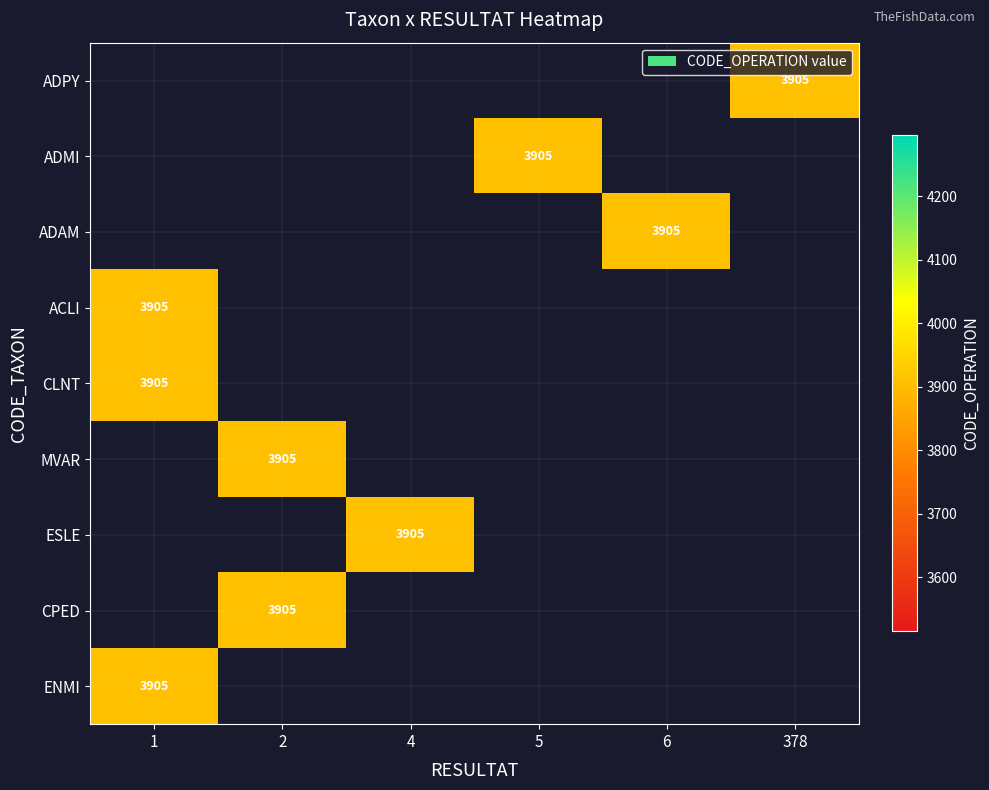

What is the total value across all series at 4?

3905